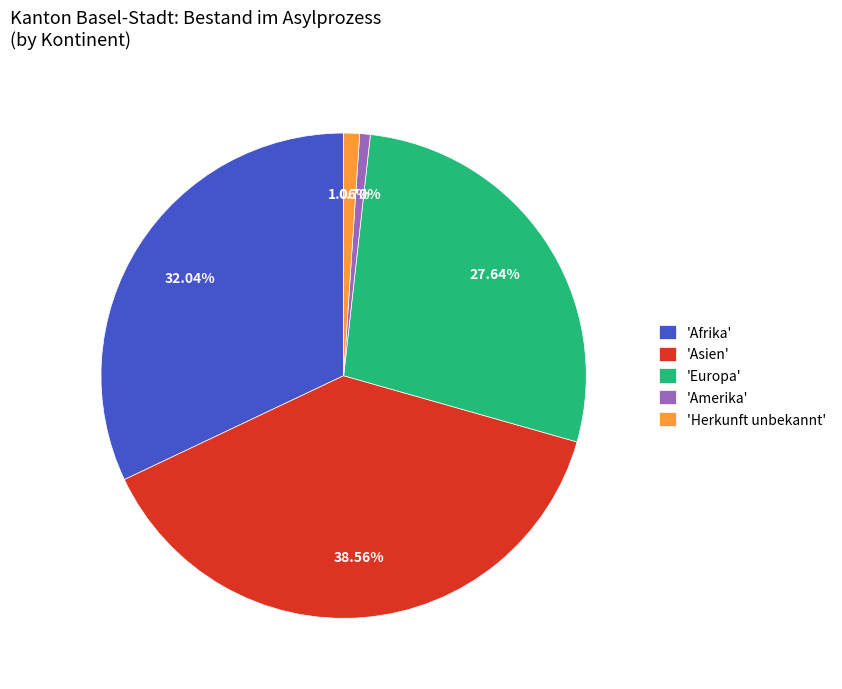

Combined, do 'Europa' and 'Herkunft unbekannt' account for over 50%?

No